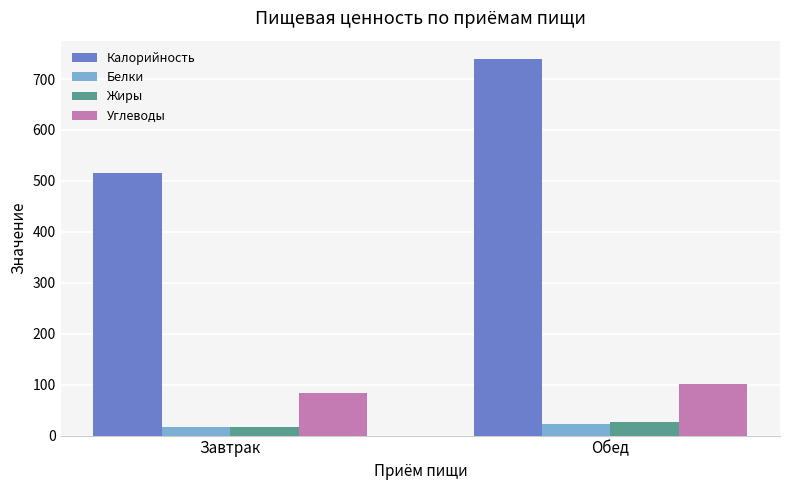

What is the difference between the maximum and minimum values in the Углеводы series?

17.5